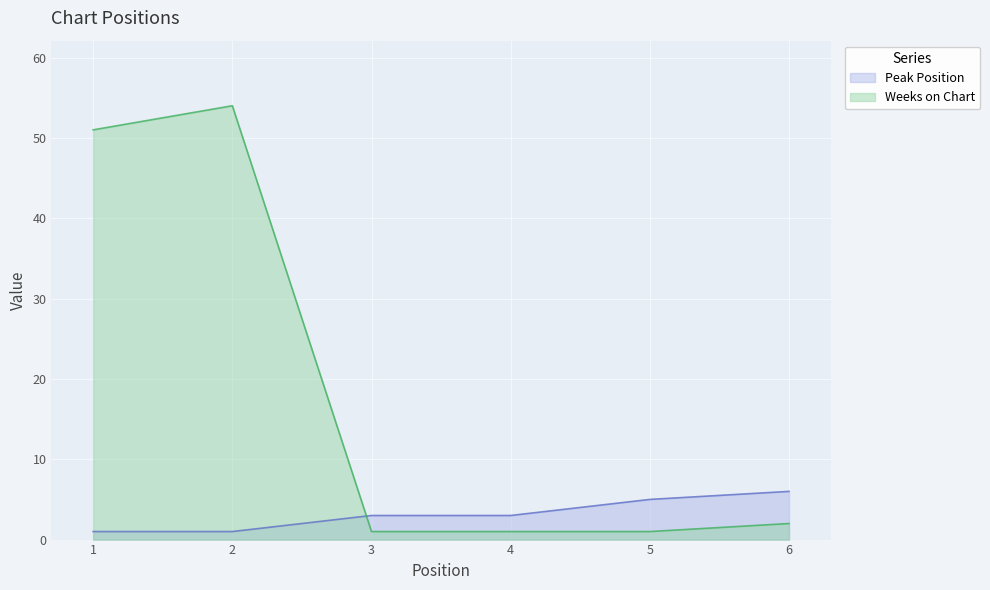

Which label corresponds to the smallest value in the chart?

1